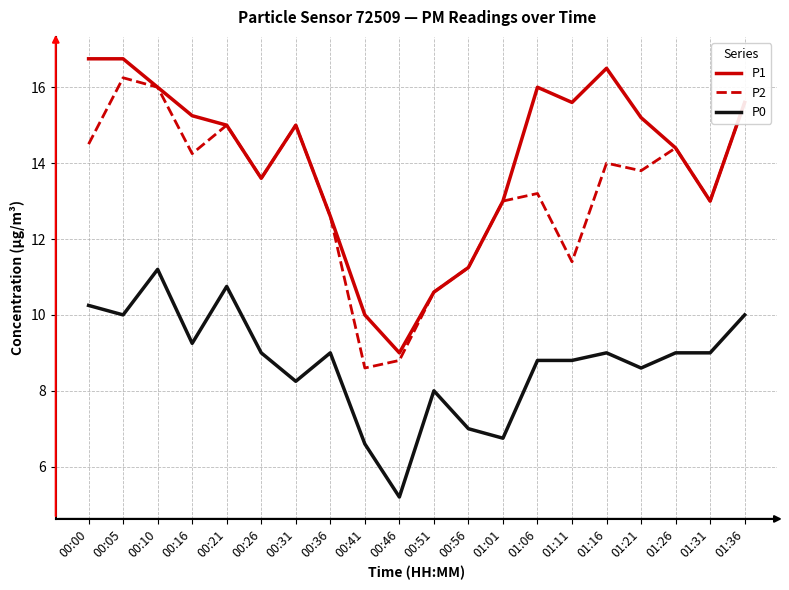

At which label is P1 closest to 12?

00:36